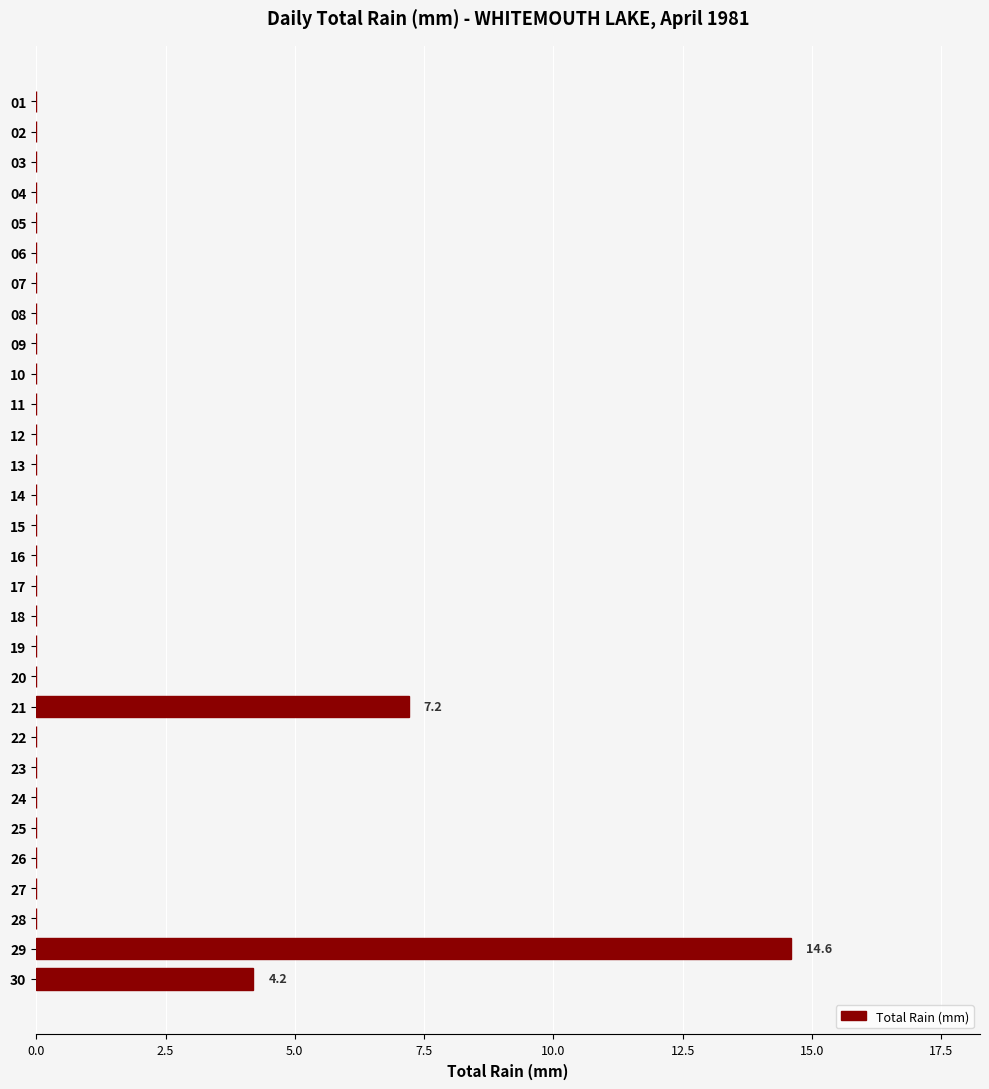

The value at 24 is 0.0. True or false?

True